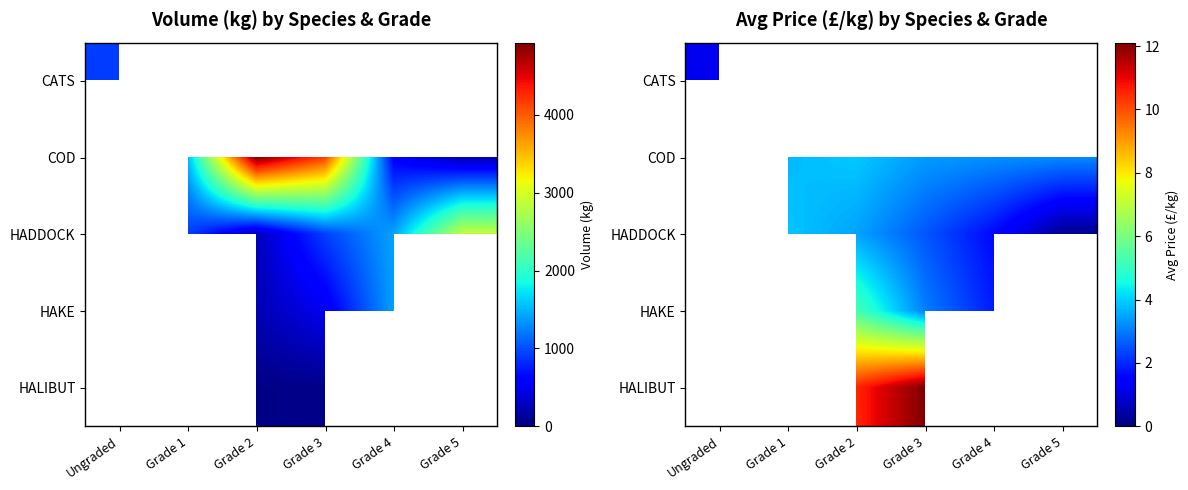

How many distinct data groups are displayed?

5